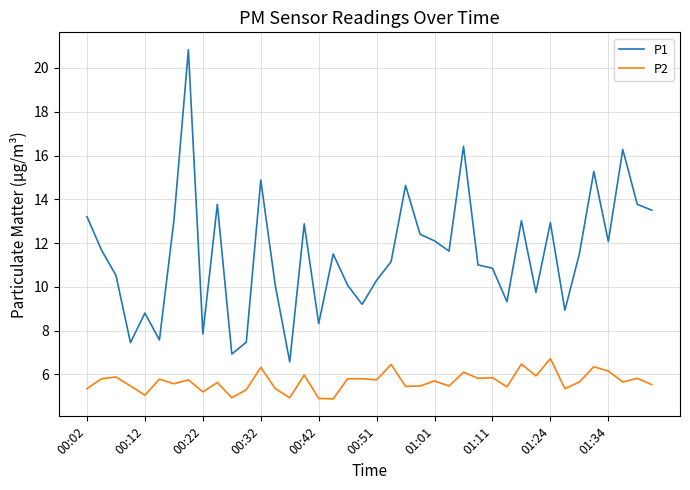

True or false: P2 and P1 cross at least once.

False